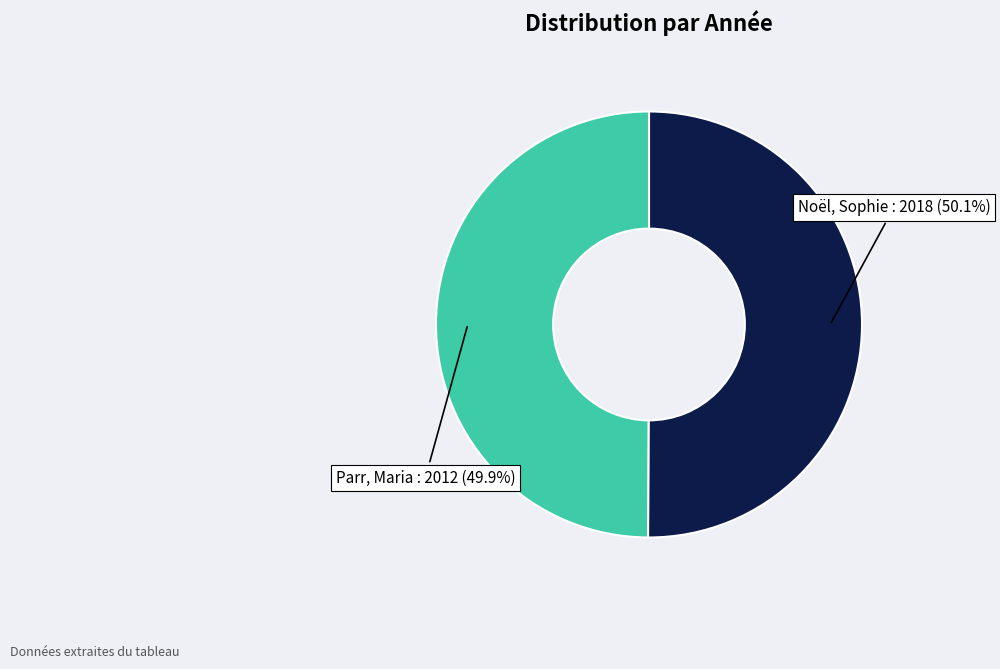

How many segments does this pie chart have?

2